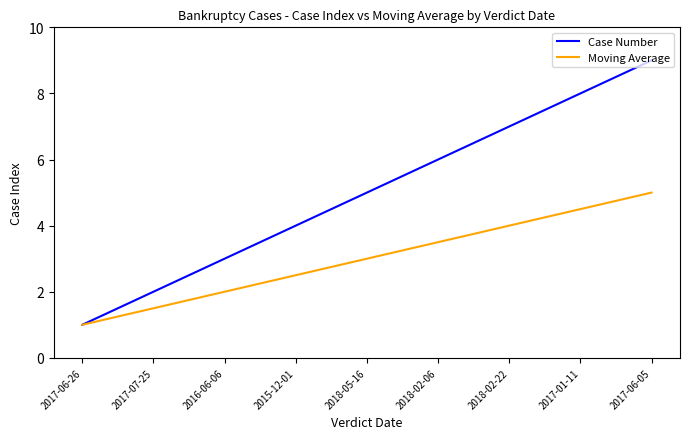

What position from the right is 2015-12-01?

6